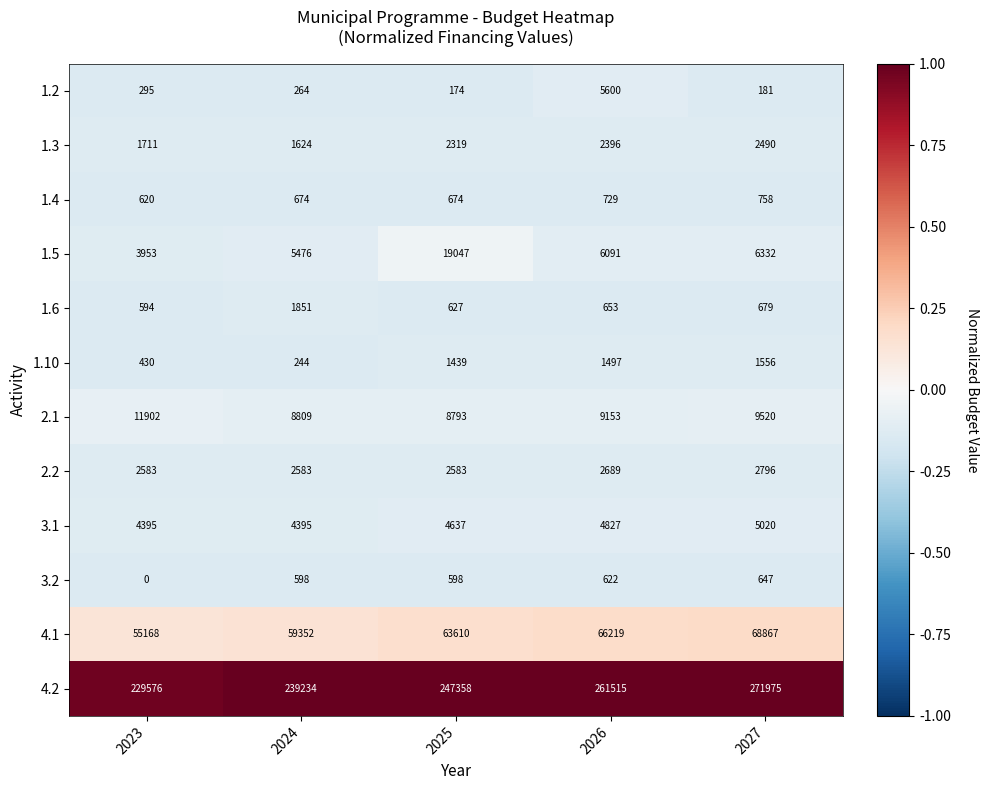

What is the sum of all 1.3 values?

10540